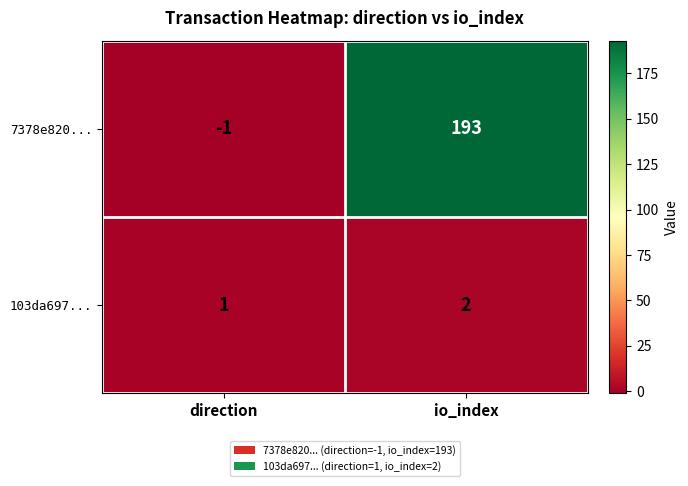

What is the maximum value shown in the chart?

193